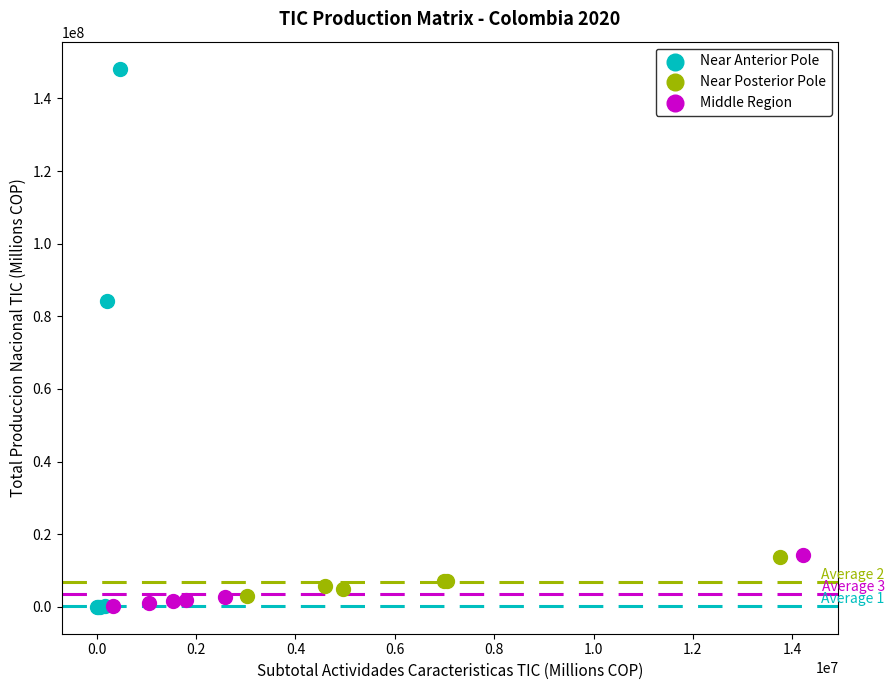

Which series contains the highest Y value?

Near Anterior Pole